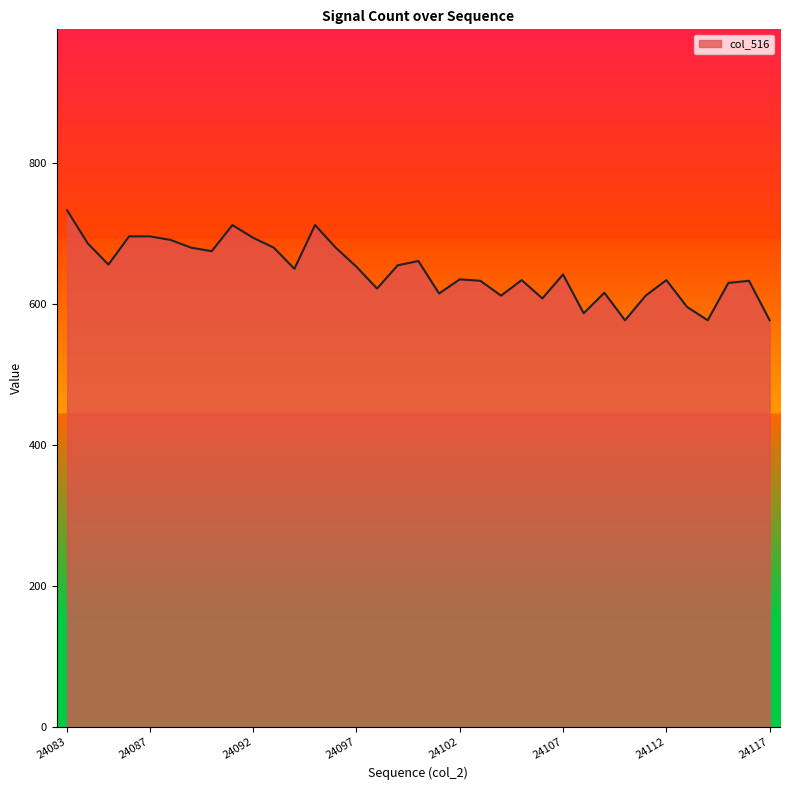

What is the sum of all values?

22650